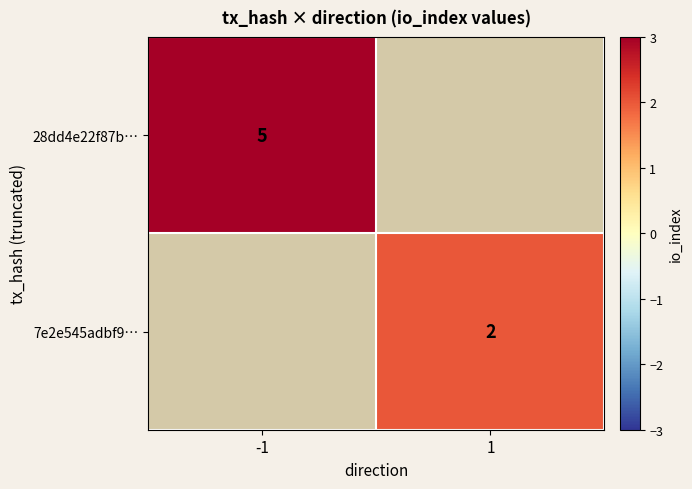

At how many categories does at least one series exceed 4?

1